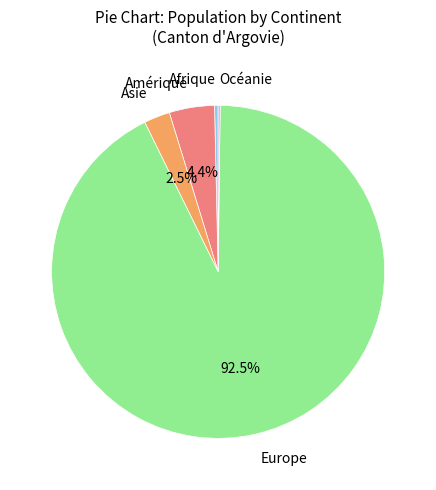

Which category has the biggest portion of the pie?

Europe